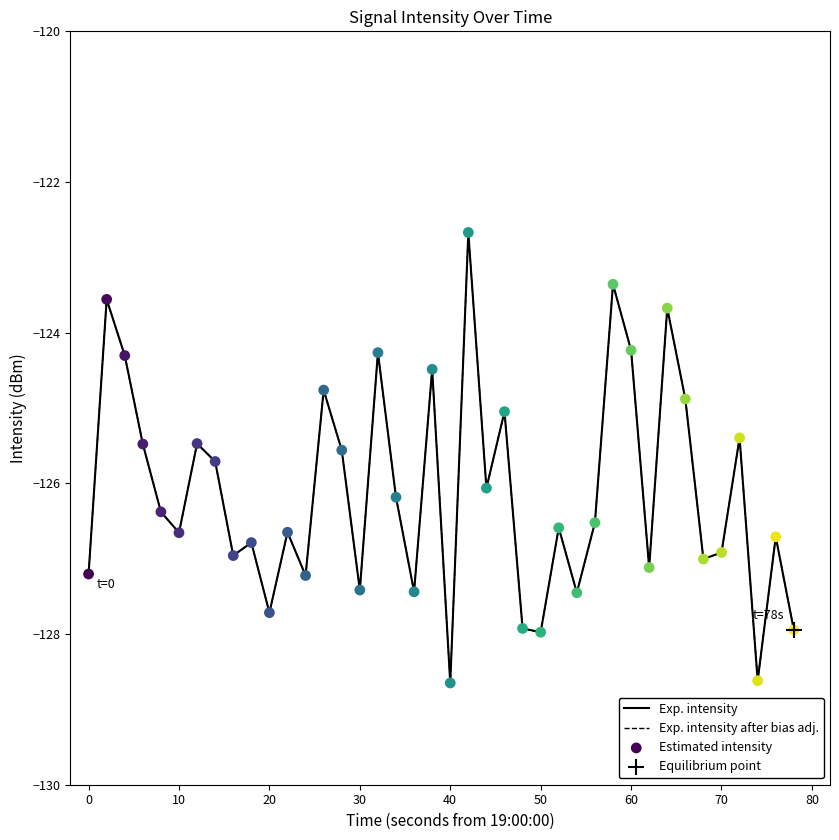

Is this an area chart (filled region under the line)?

No